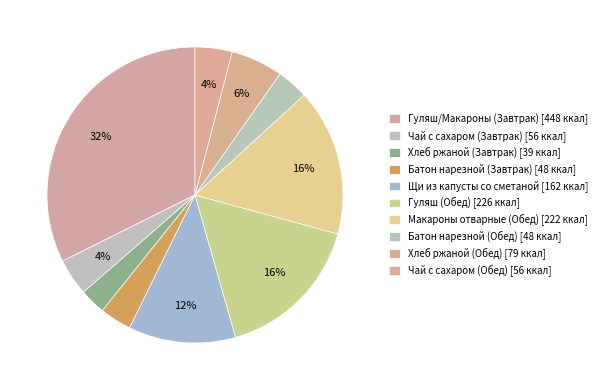

How many segments does this pie chart have?

10